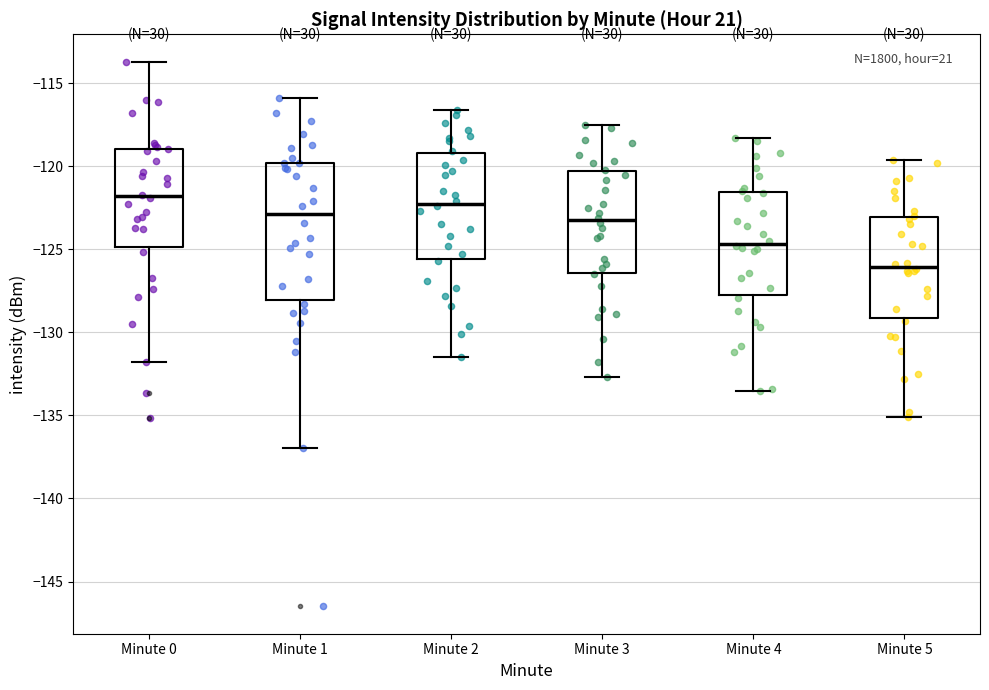

Which box has the lowest median line?

Minute 5